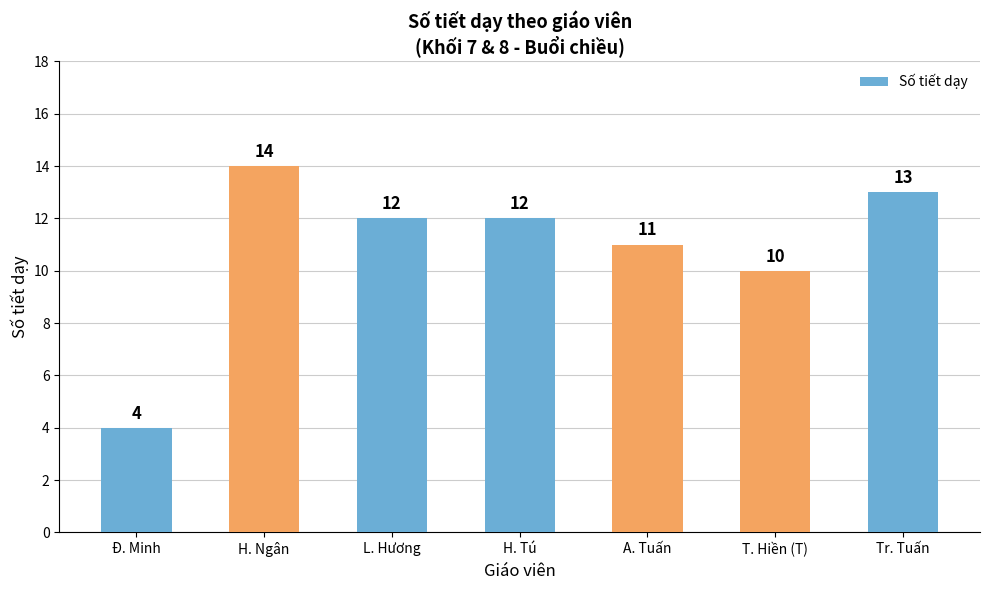

What position from the left is L. Hương?

3